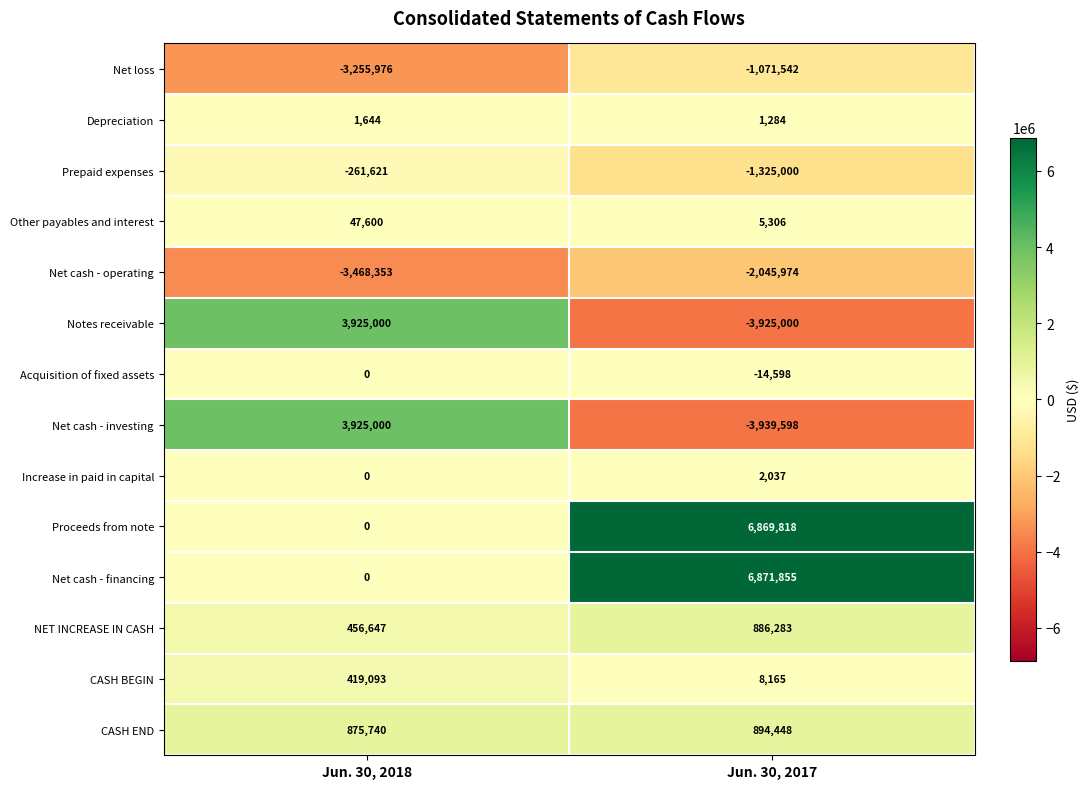

Where is CASH END nearest to the value 885094?

Jun. 30, 2018